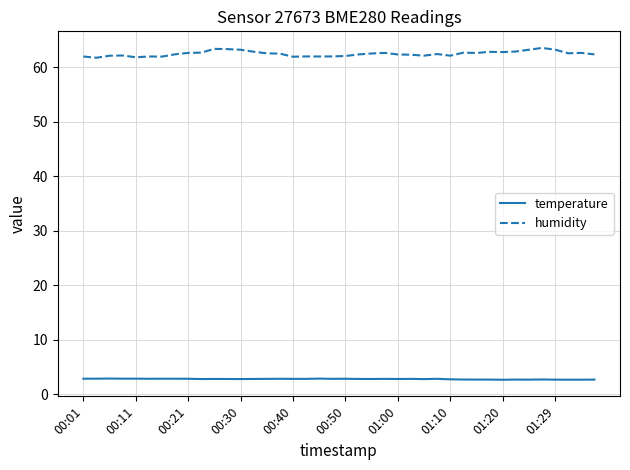

Is this an area chart (filled region under the line)?

No